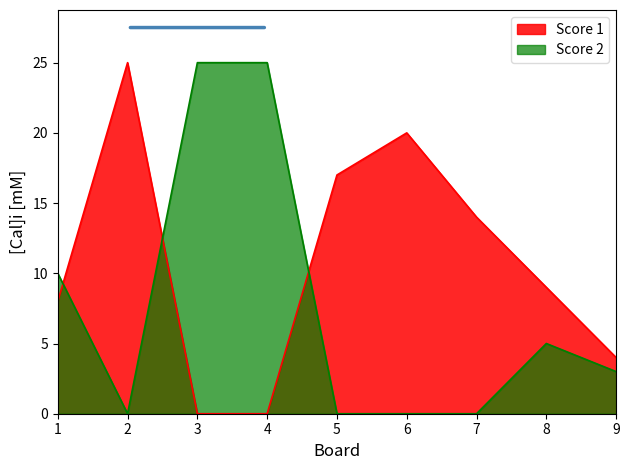

Which series has the largest total across all categories?

Score 1